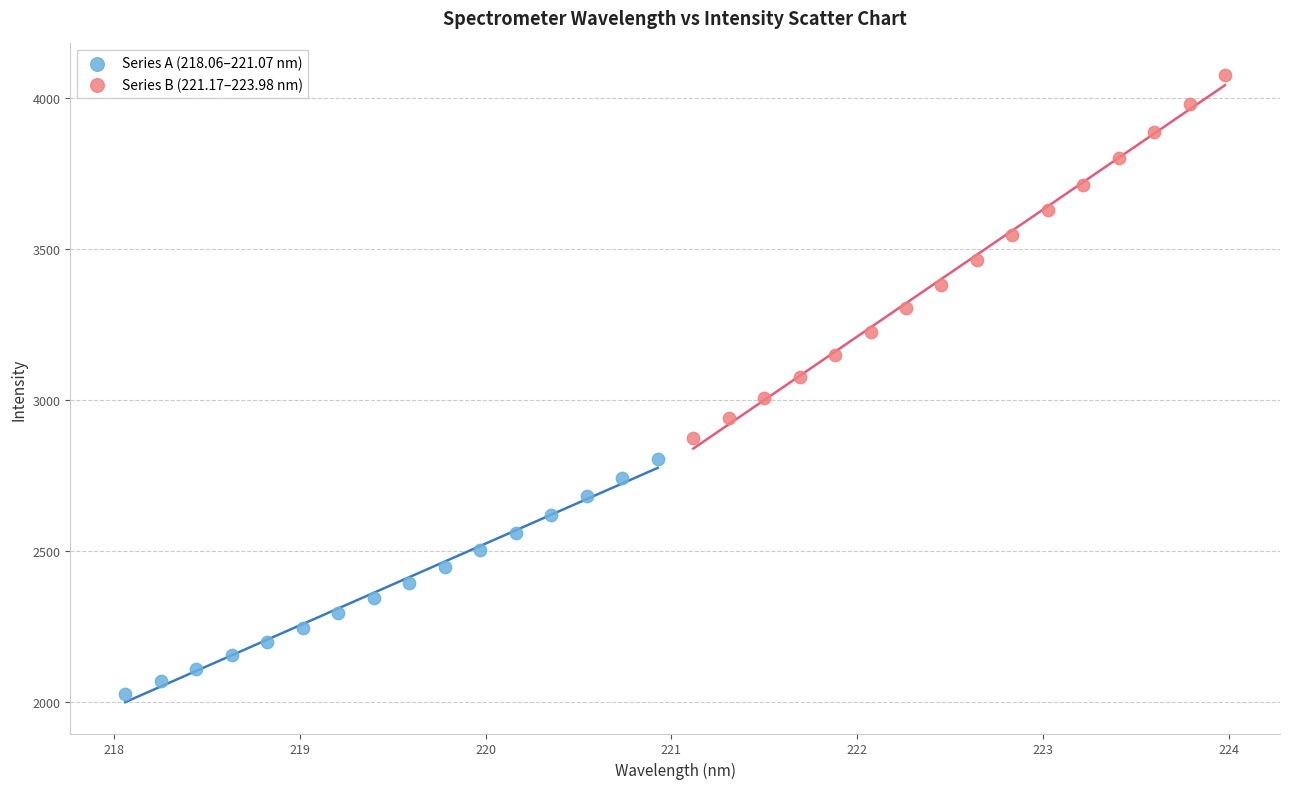

Which series has the largest Y range (max minus min)?

Series B (221.17–223.98 nm)